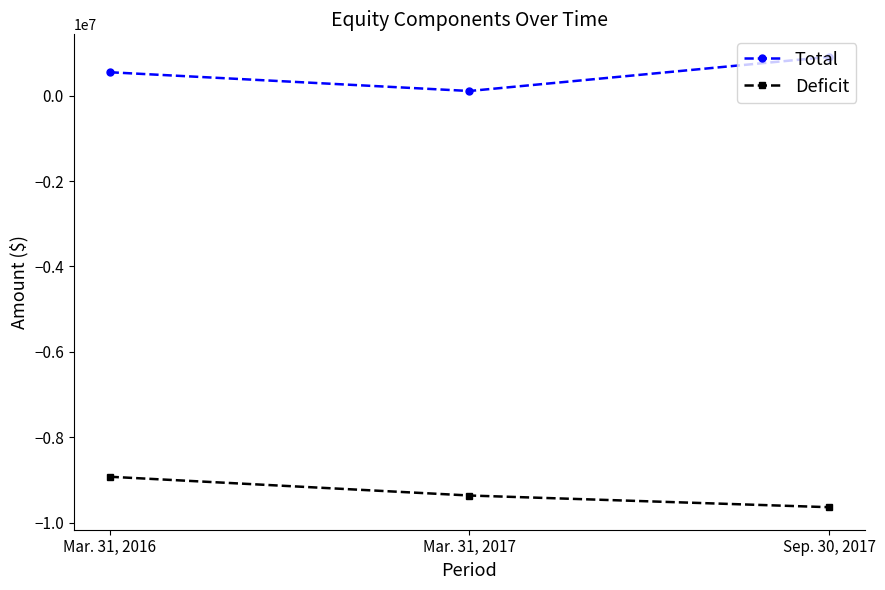

What is the highest value of the Total series?

909619